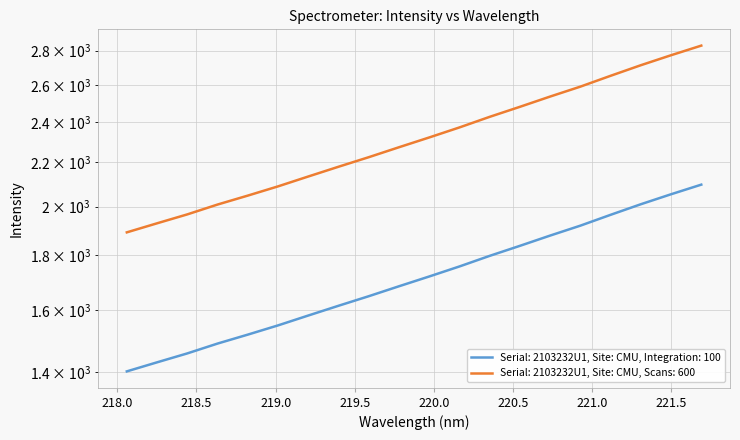

What is the smallest value displayed?

1401.3